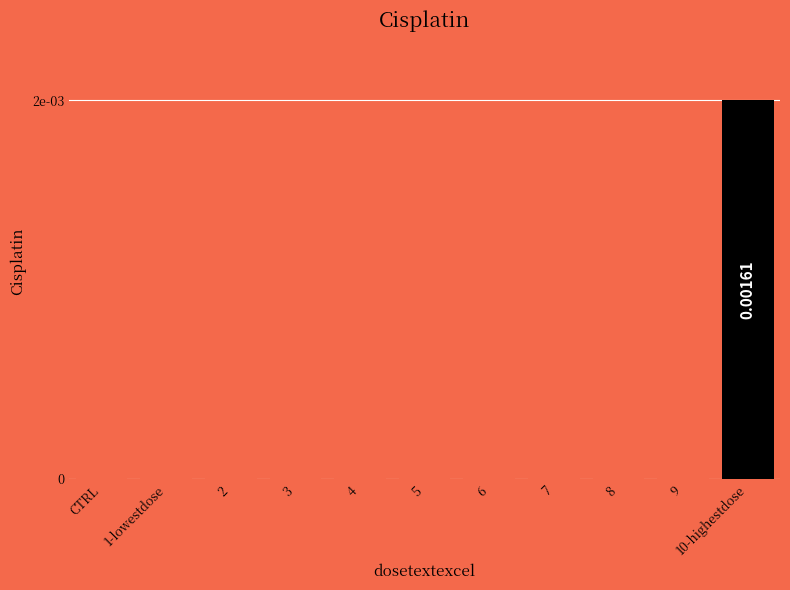

Which label corresponds to the largest value in the chart?

10-highestdose